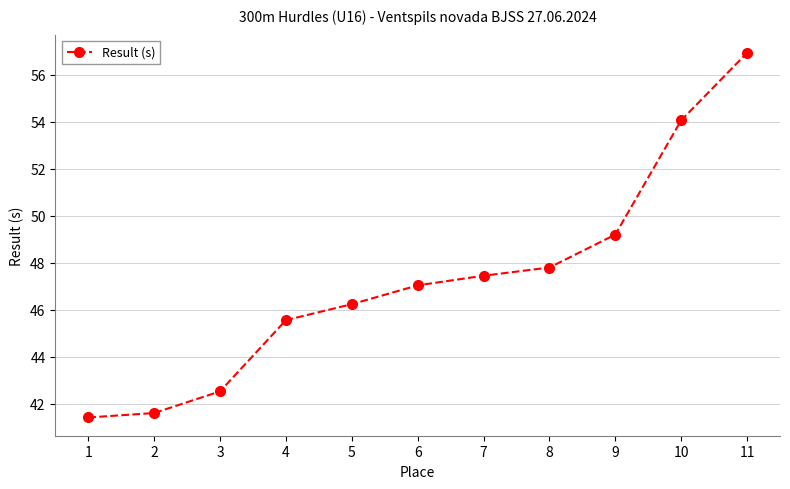

What is the value of the 4th point from the left?

45.6